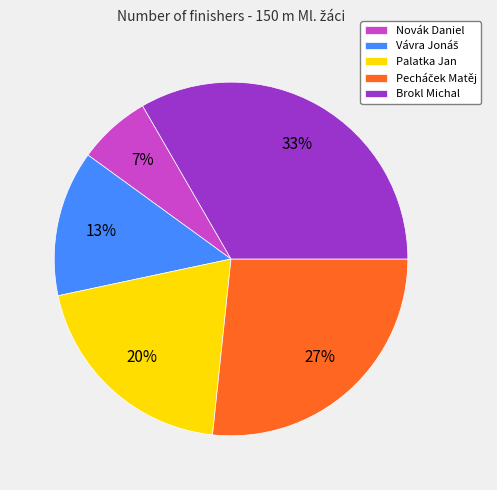

Which has a higher value, Brokl Michal or Novák Daniel?

Brokl Michal